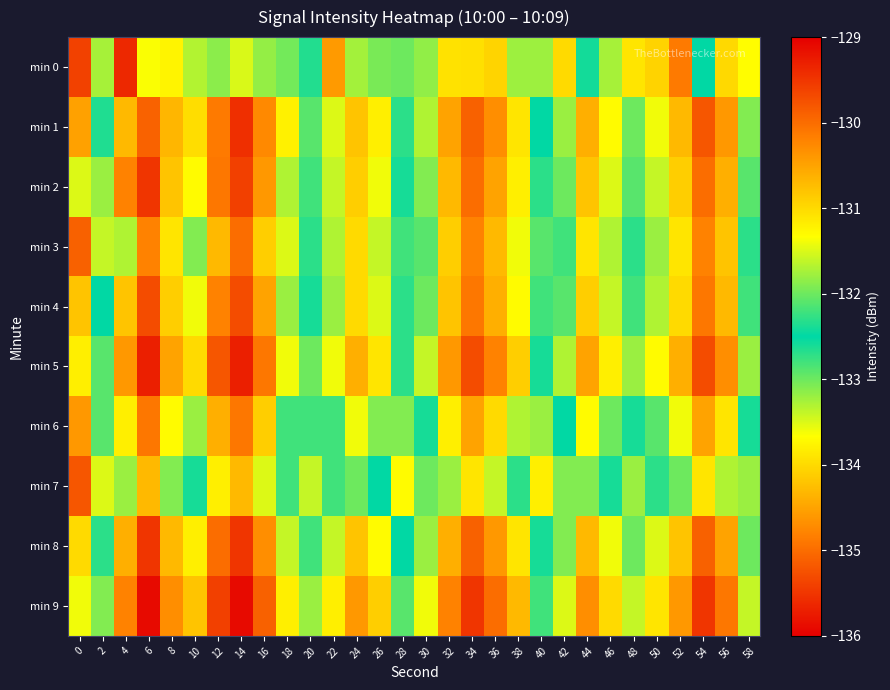

What is the smallest value displayed?

-135.4